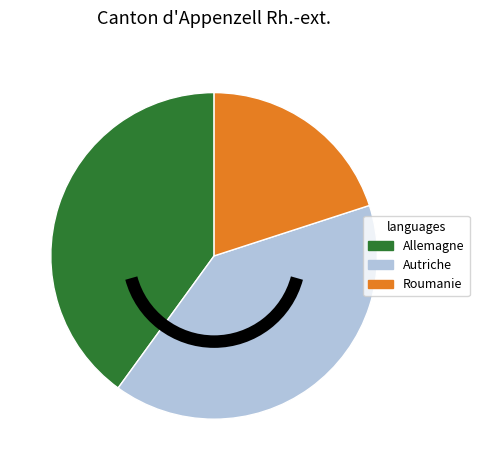

What is the ratio of the value at Roumanie to the value at Autriche?

0.5